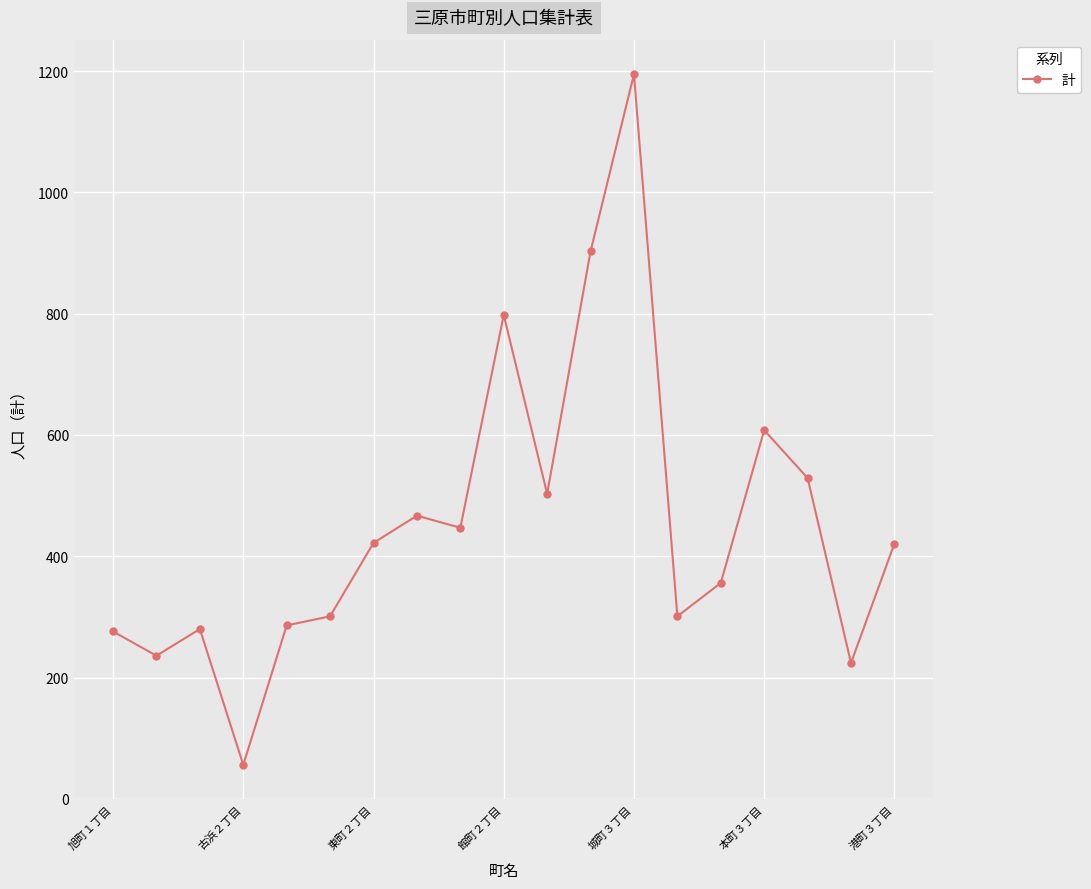

How many points are higher than both their immediate neighbors (excluding endpoints)?

5